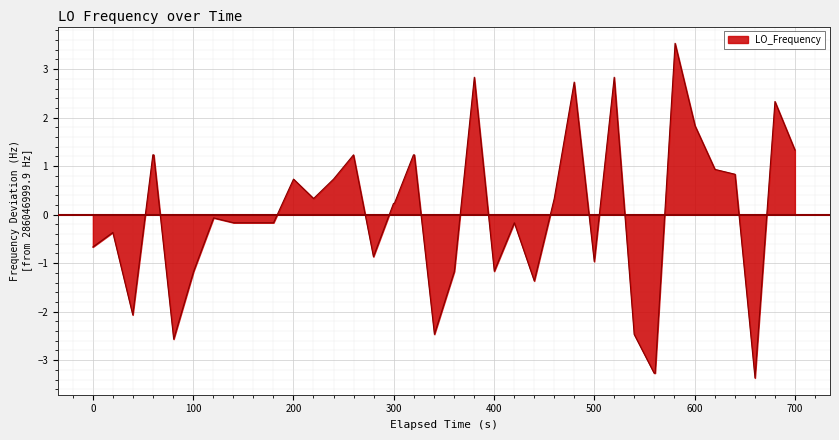

What is the minimum value shown in the chart?

-3.4